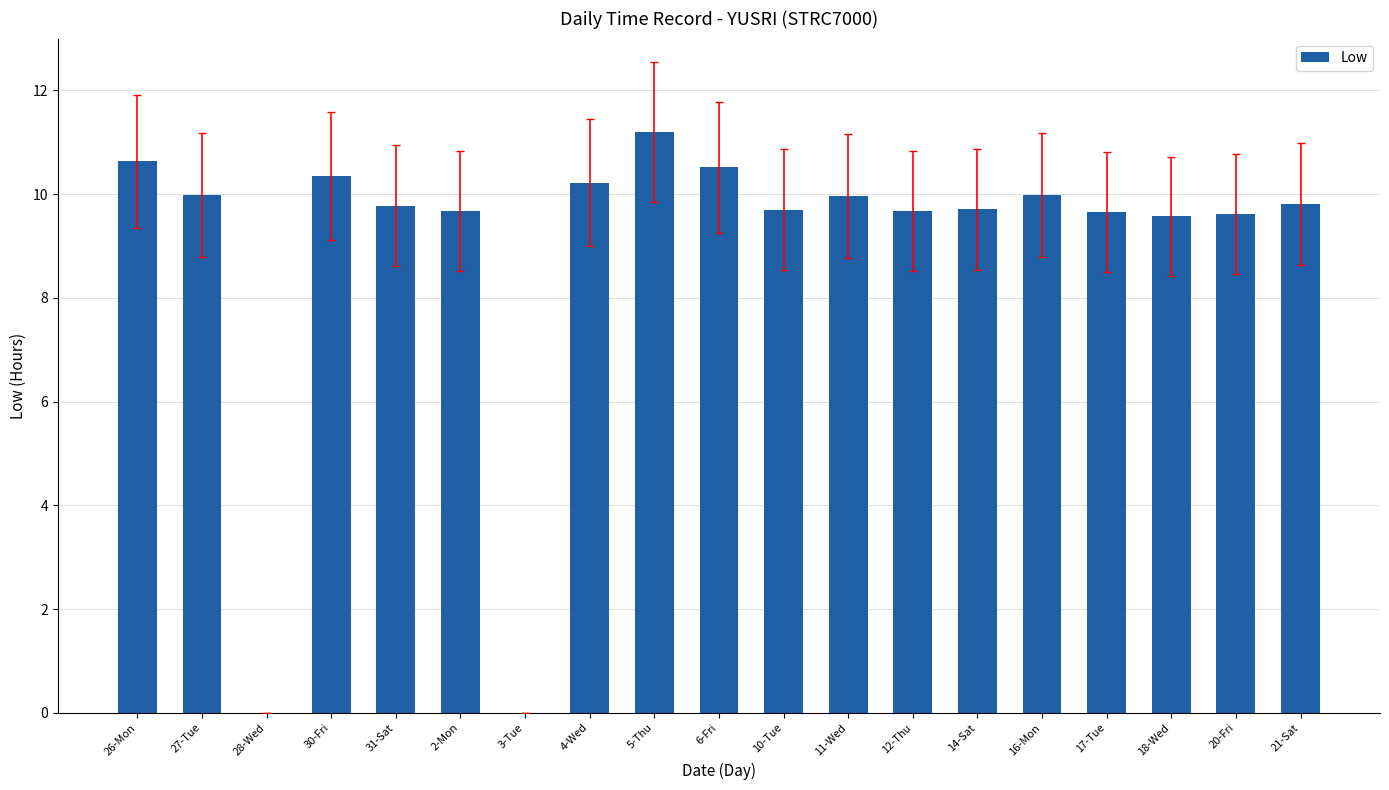

What is the ratio of the value at 2-Mon to the value at 6-Fri?

0.9